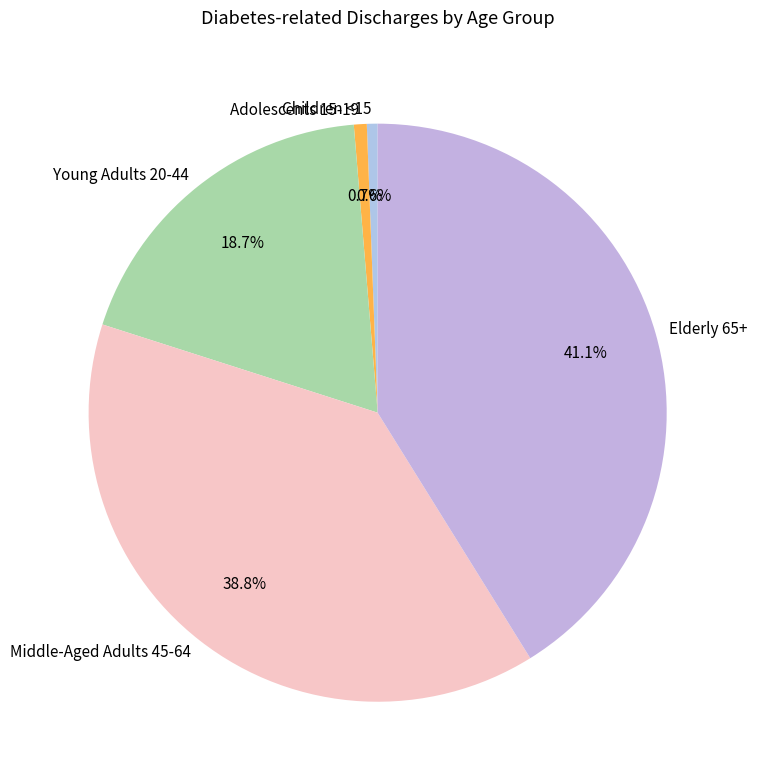

To the nearest percent, what is the combined percentage of Middle-Aged Adults 45-64 and Elderly 65+?

80%